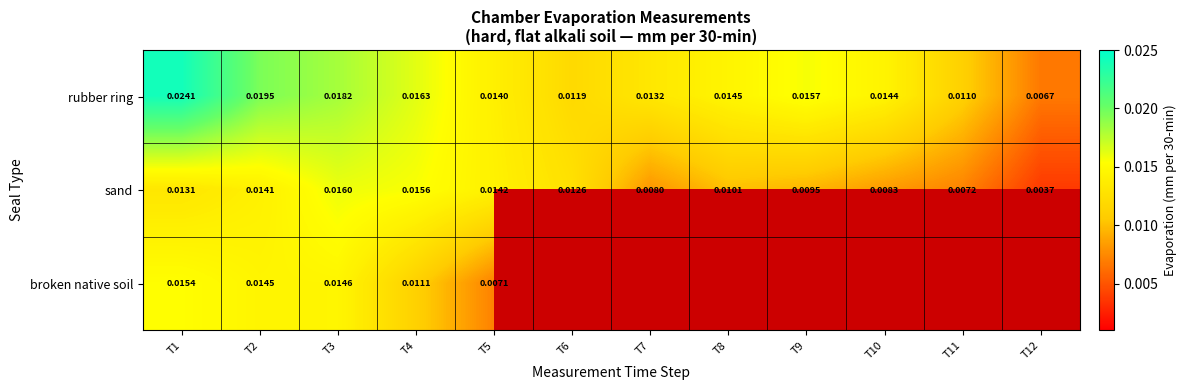

Rank the series at T2 from highest to lowest value.

rubber ring, broken native soil, sand